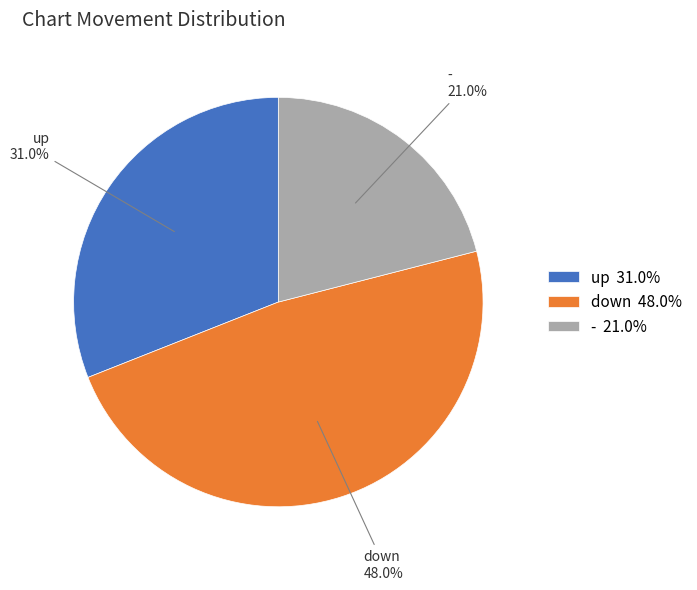

True or false: up accounts for 22% of the total.

False